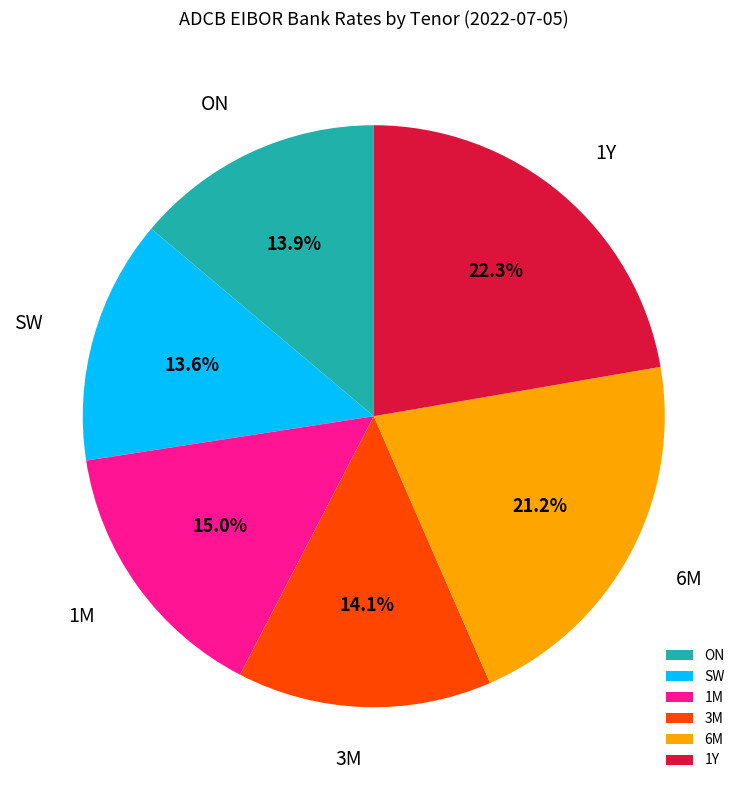

How much of the chart is everything except 3M?

85.9%